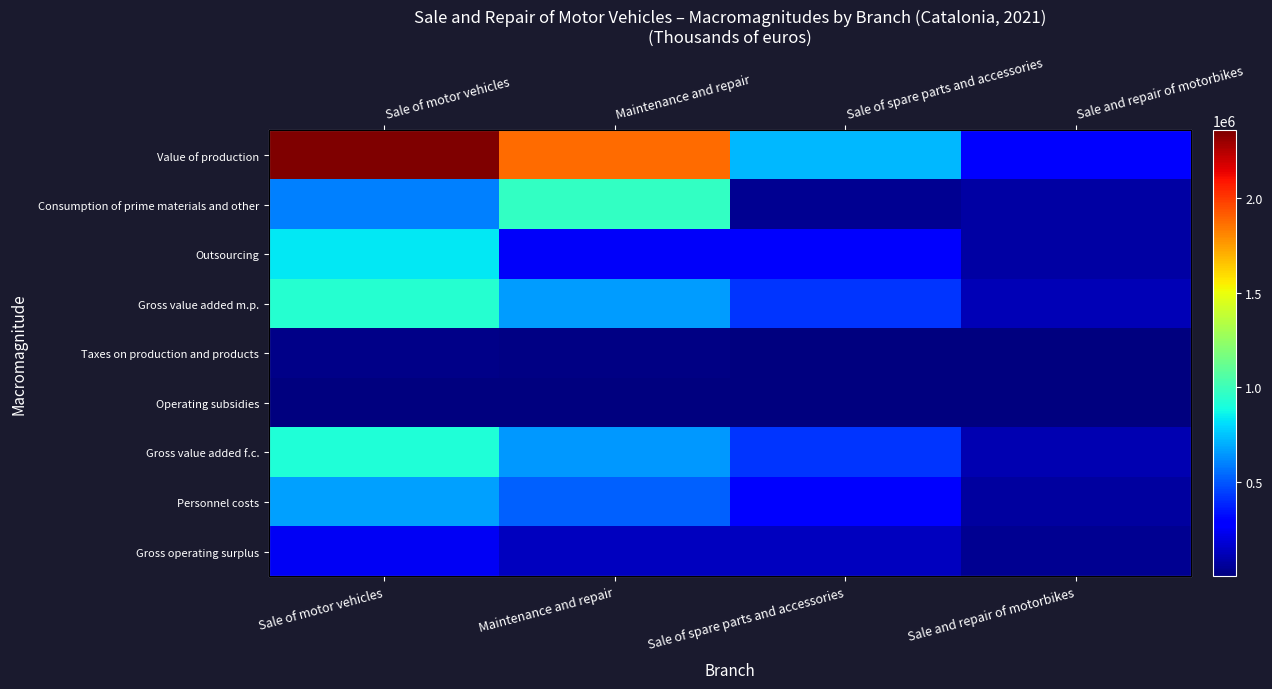

What is the sum of all Value of production values?

5232938